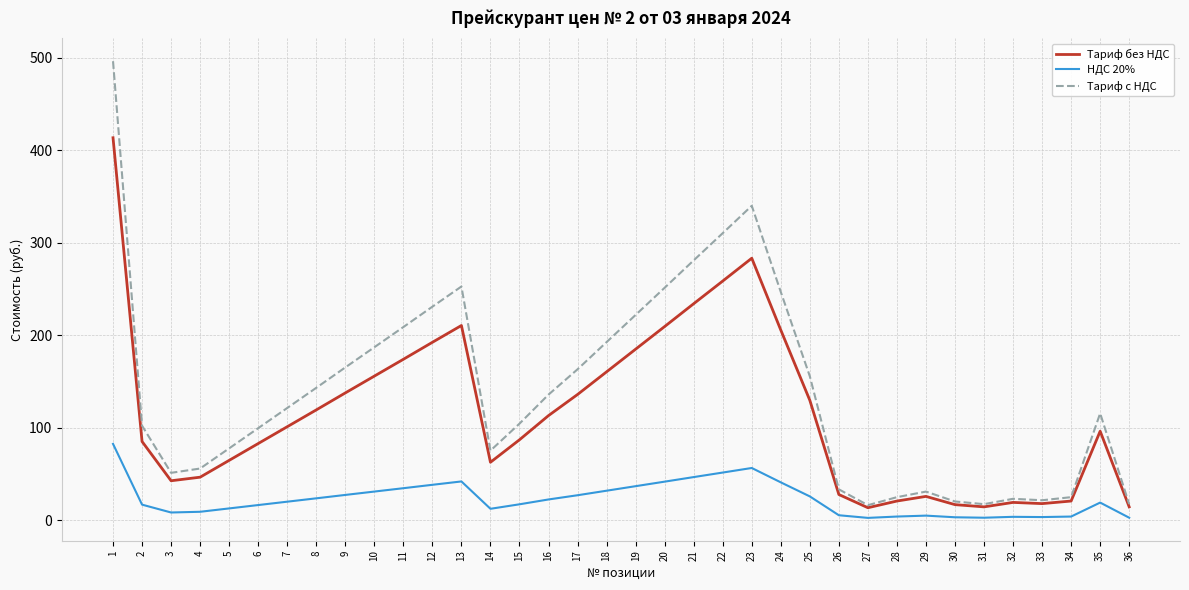

True or false: НДС 20% and Тариф с НДС intersect in this chart.

False